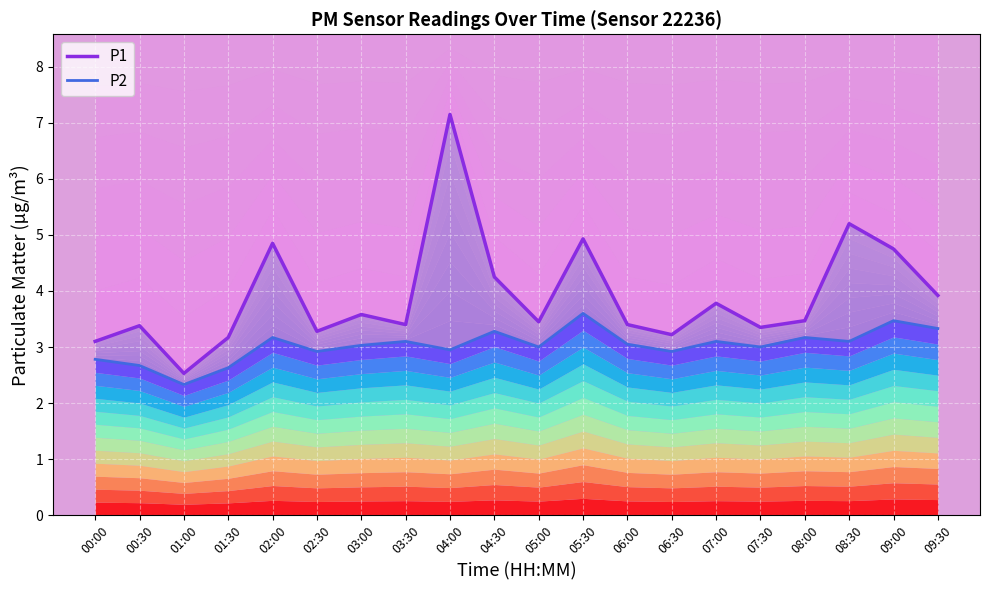

Where does the P2 series first go above 3?

02:00